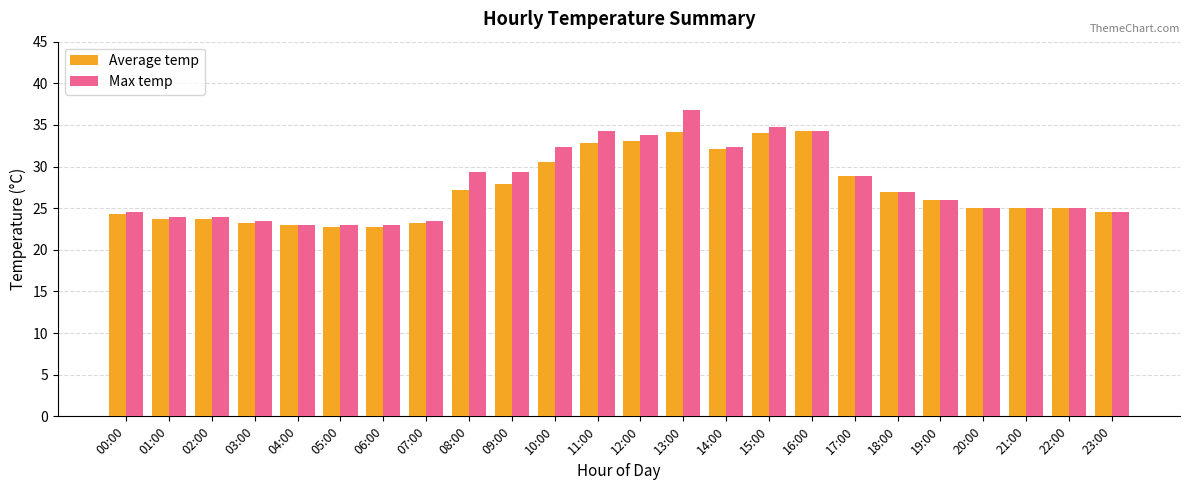

How many bars are there in total?

48